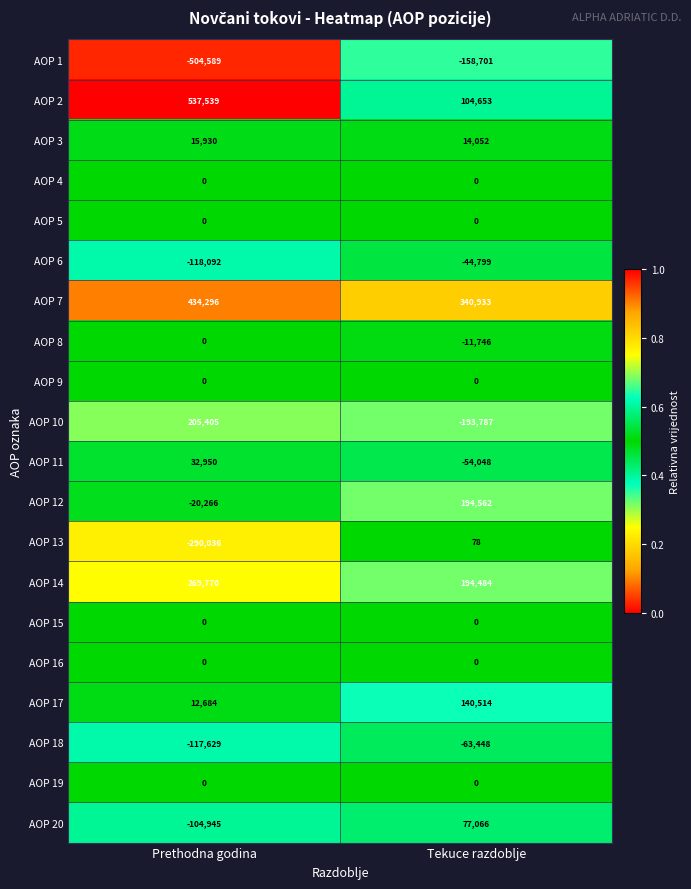

Is it true that AOP 18 equals -63448 at Tekuce razdoblje?

True